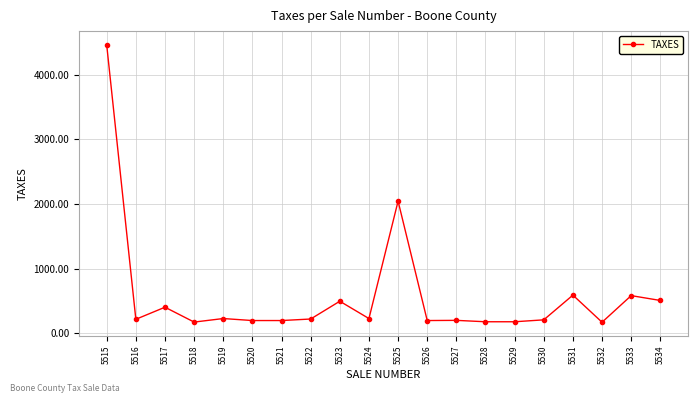

What is the sum of all values?

11669.7